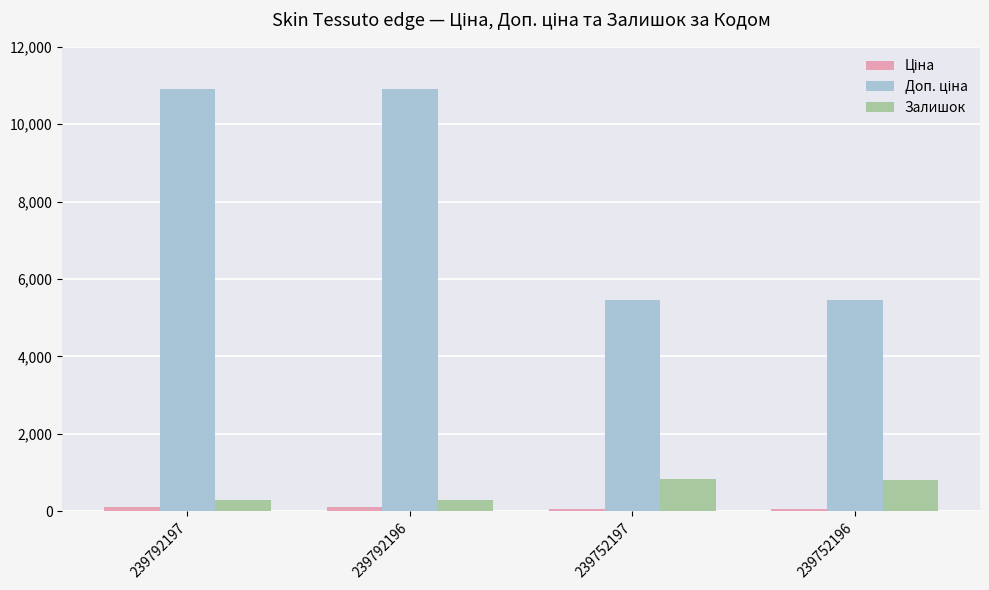

At how many categories does at least one series exceed 3645?

4